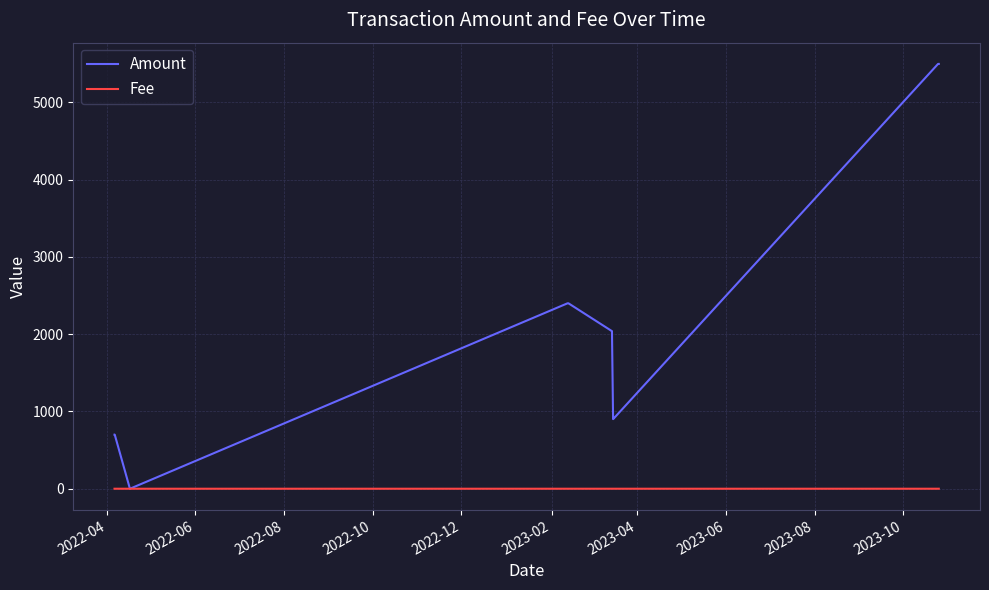

Which series has the widest spread of values?

Amount